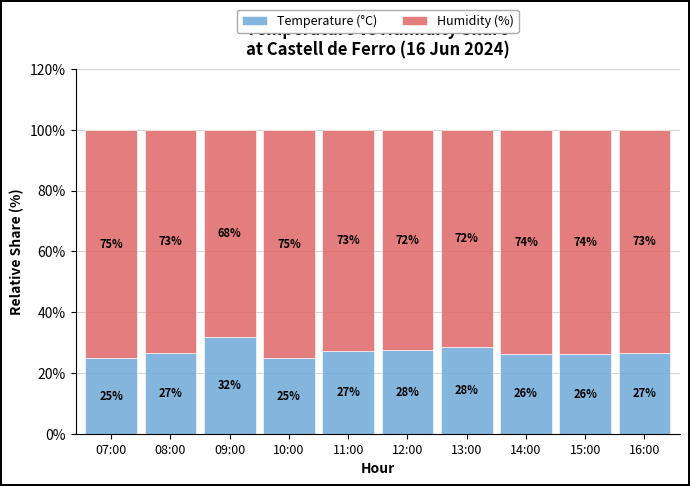

What is the lowest value of the Temperature (°C) series?

24.9